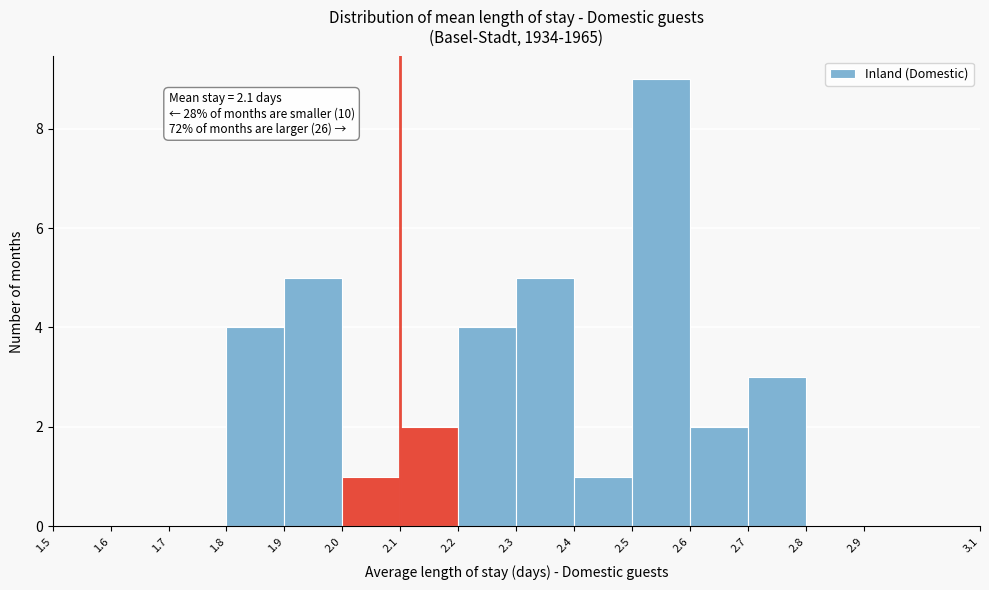

Which range on the x-axis has the tallest bar?

2.5 to 2.6